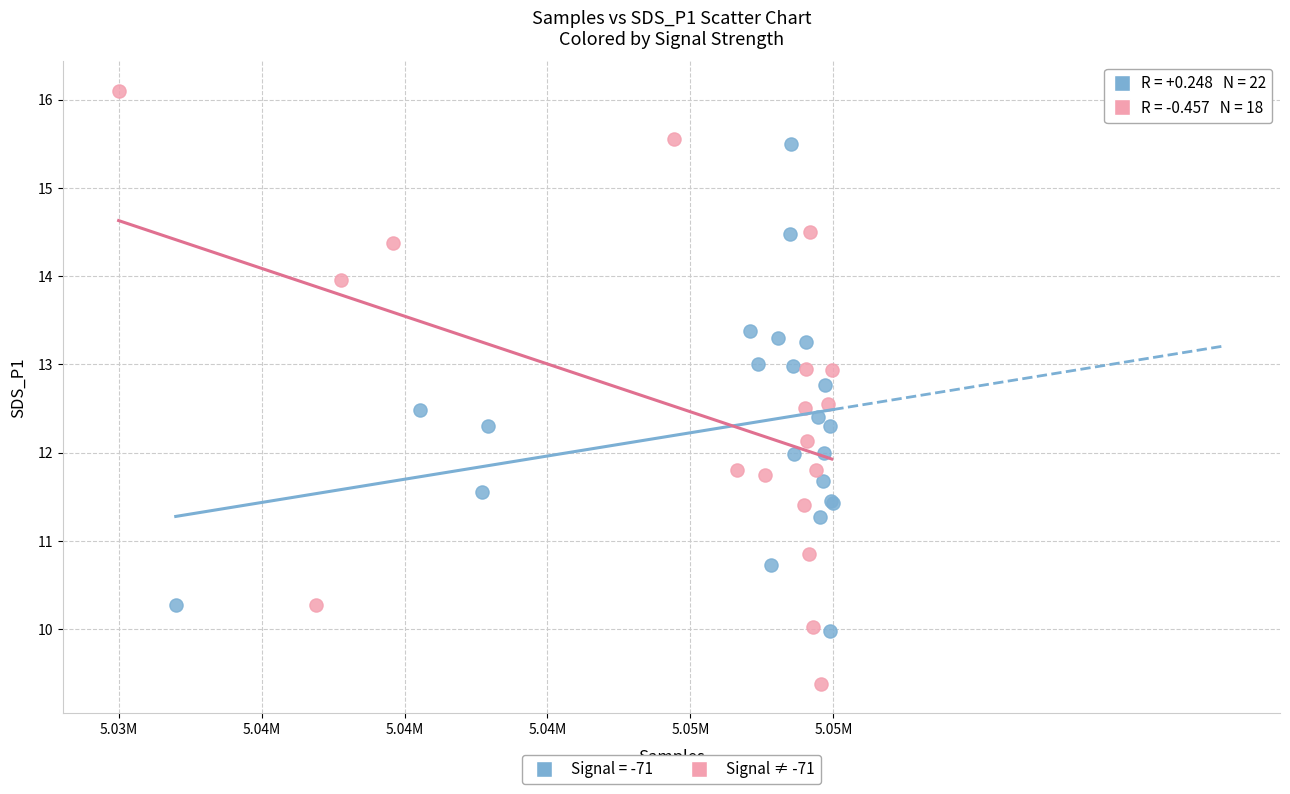

Which series contains the highest Y value?

Signal ≠ -71